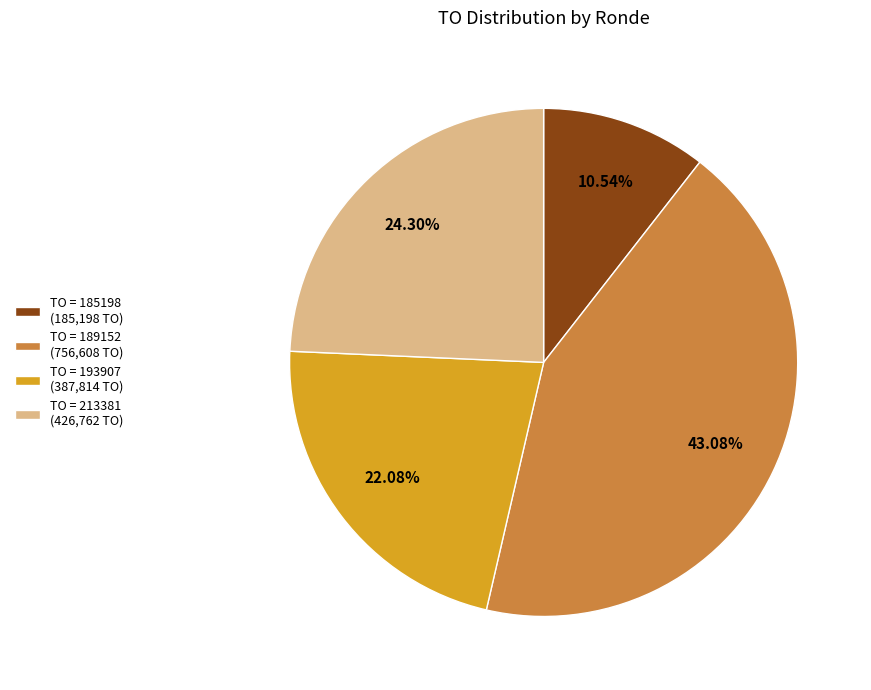

Does TO = 213381 (426,762 TO) account for over 50% of the chart?

No